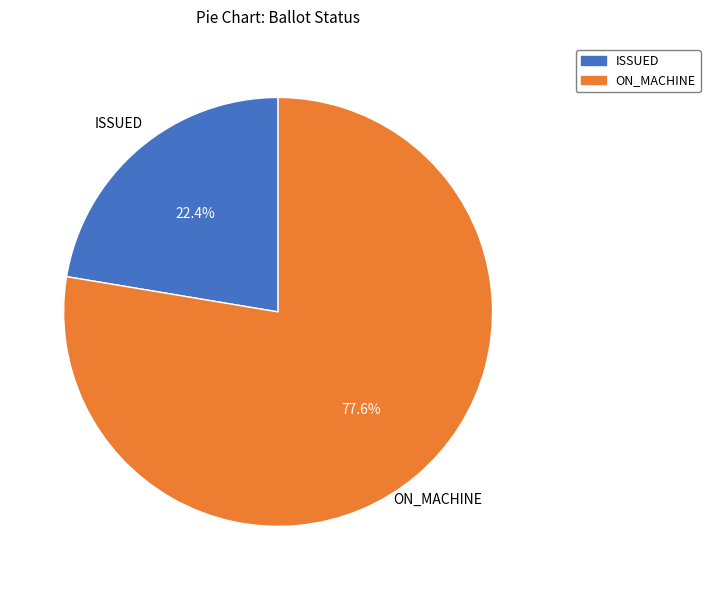

To the nearest percent, what is the average slice percentage?

50%